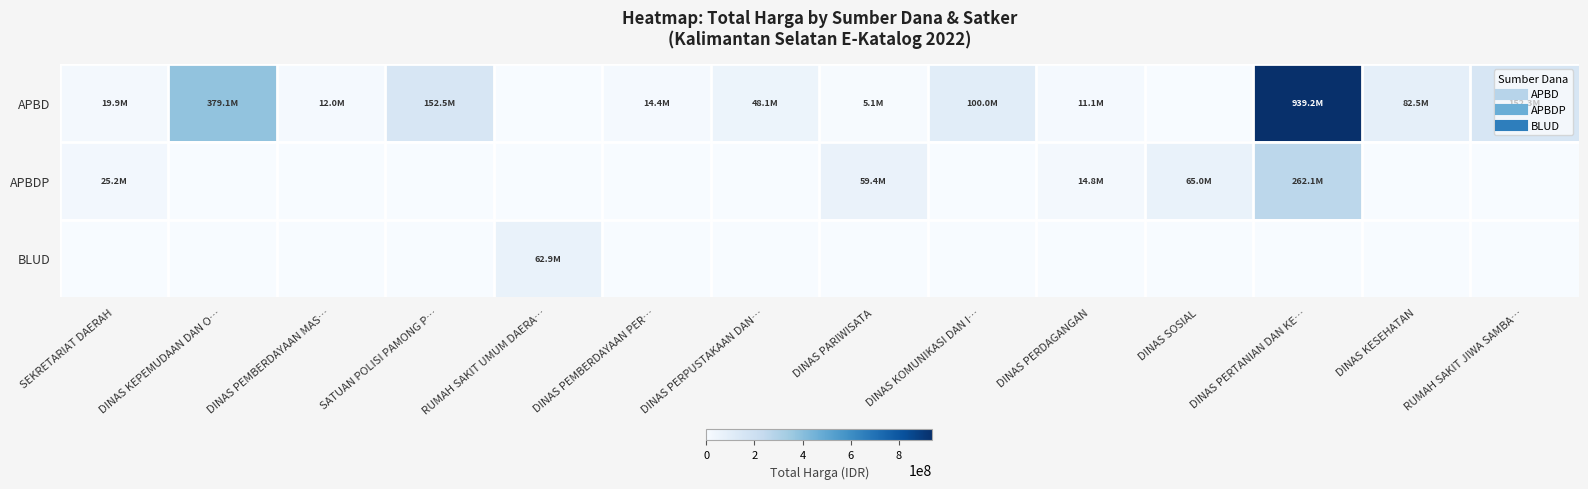

Reading left to right, extract all data points from this chart.

APBD: SEKRETARIAT DAERAH=19950000	DINAS KEPEMUDAAN DAN O…=379075000	DINAS PEMBERDAYAAN MAS…=12000000	SATUAN POLISI PAMONG P…=152477000	RUMAH SAKIT UMUM DAERA…=0	DINAS PEMBERDAYAAN PER…=14400000	DINAS PERPUSTAKAAN DAN…=48140000	DINAS PARIWISATA=5093000	DINAS KOMUNIKASI DAN I…=100000000	DINAS PERDAGANGAN=11100000	DINAS SOSIAL=0	DINAS PERTANIAN DAN KE…=939239930	DINAS KESEHATAN=82483505	RUMAH SAKIT JIWA SAMBA…=152252740
APBDP: SEKRETARIAT DAERAH=25200000	DINAS KEPEMUDAAN DAN O…=0	DINAS PEMBERDAYAAN MAS…=0	SATUAN POLISI PAMONG P…=0	RUMAH SAKIT UMUM DAERA…=0	DINAS PEMBERDAYAAN PER…=0	DINAS PERPUSTAKAAN DAN…=0	DINAS PARIWISATA=59375000	DINAS KOMUNIKASI DAN I…=0	DINAS PERDAGANGAN=14750000	DINAS SOSIAL=65000000	DINAS PERTANIAN DAN KE…=262118150	DINAS KESEHATAN=0	RUMAH SAKIT JIWA SAMBA…=0
BLUD: SEKRETARIAT DAERAH=0	DINAS KEPEMUDAAN DAN O…=0	DINAS PEMBERDAYAAN MAS…=0	SATUAN POLISI PAMONG P…=0	RUMAH SAKIT UMUM DAERA…=62920000	DINAS PEMBERDAYAAN PER…=0	DINAS PERPUSTAKAAN DAN…=0	DINAS PARIWISATA=0	DINAS KOMUNIKASI DAN I…=0	DINAS PERDAGANGAN=0	DINAS SOSIAL=0	DINAS PERTANIAN DAN KE…=0	DINAS KESEHATAN=0	RUMAH SAKIT JIWA SAMBA…=0